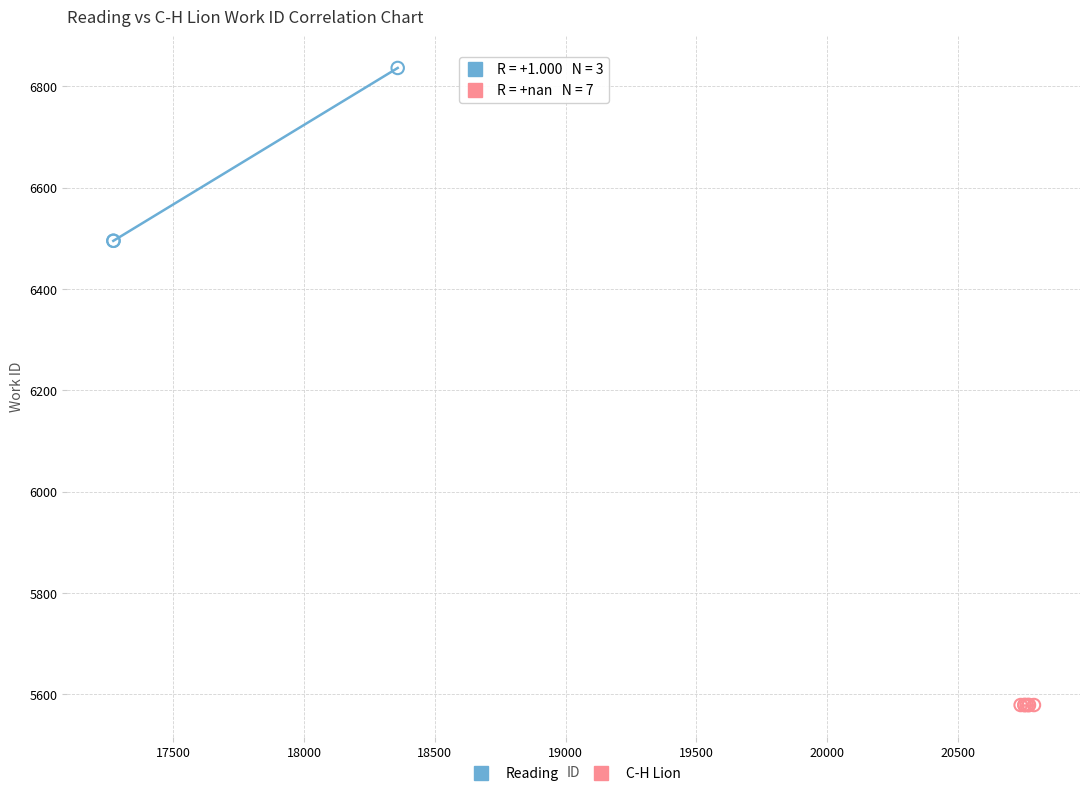

Which series reaches the maximum Y coordinate?

Reading